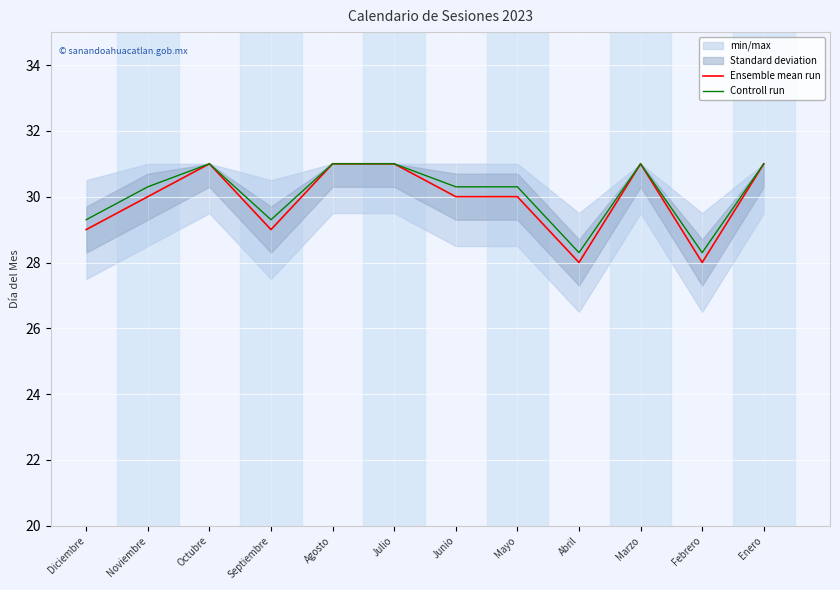

What is the minimum value shown in the chart?

28.0